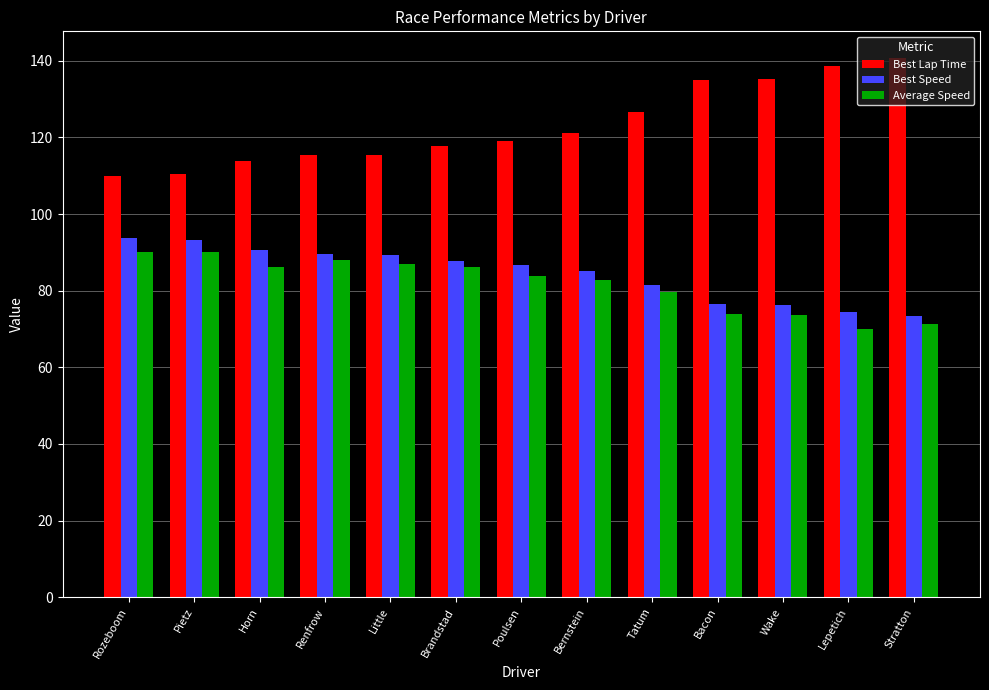

What is the smallest value displayed?

70.0